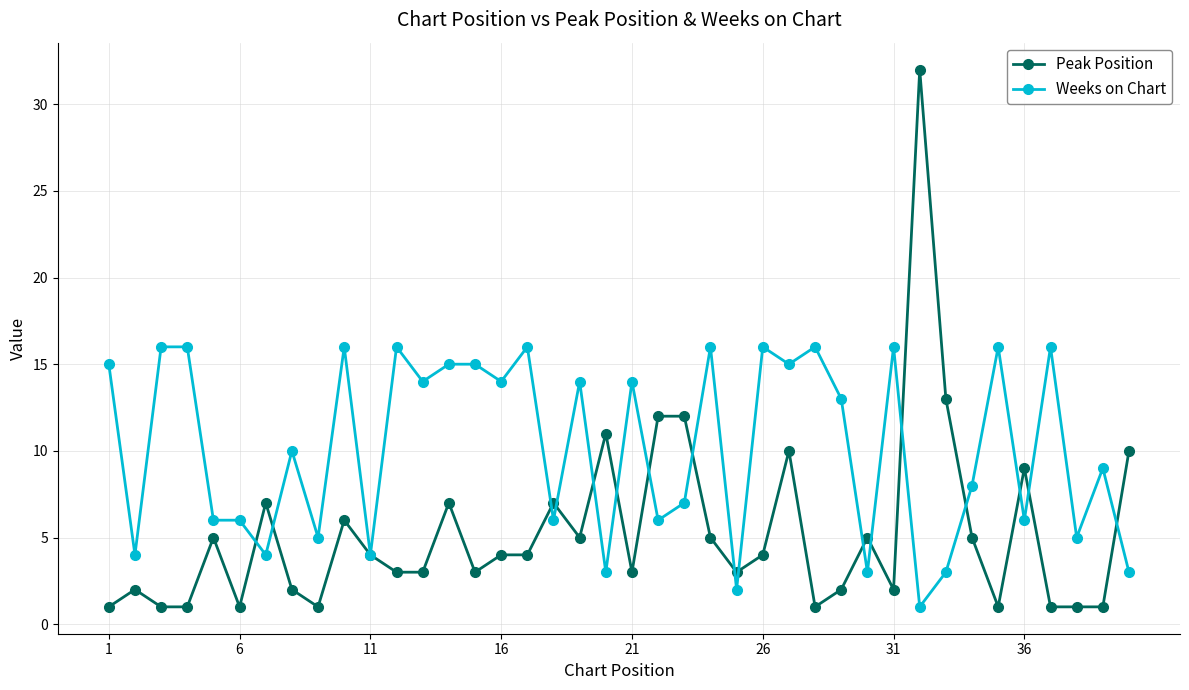

What is the greatest value displayed?

32